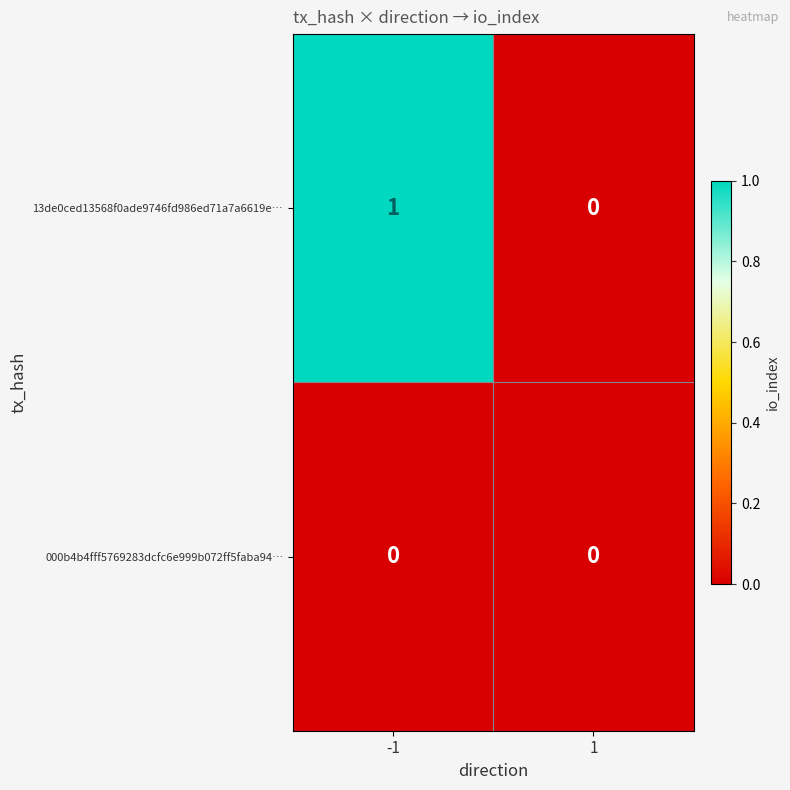

Reading right to left, list all the values displayed in this chart.

13de0ced13568f0ade9746fd986ed71a7a6619e…: 0	1
000b4b4fff5769283dcfc6e999b072ff5faba94…: 0	0